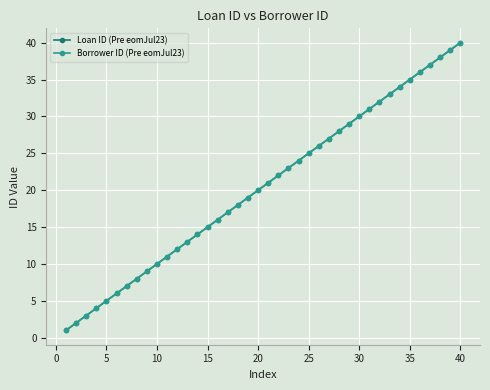

Is this an area chart (filled region under the line)?

No